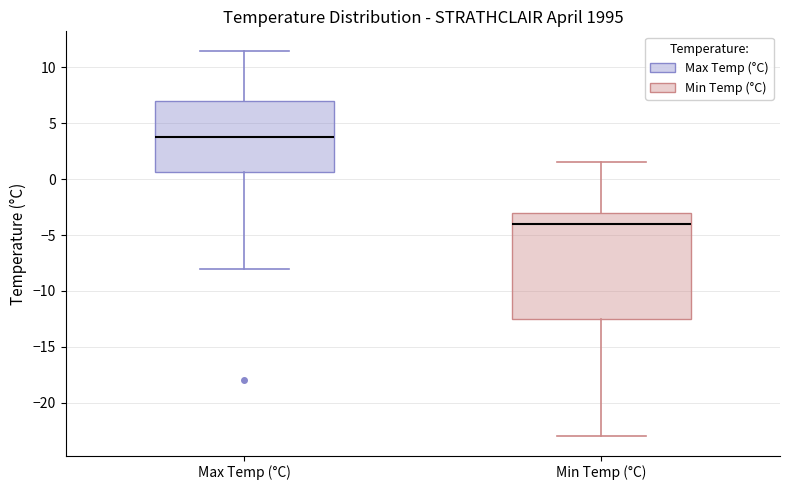

Reading left to right, read every box against the y-axis: the position of its median line, the range the box covers, and the ends of its whiskers. The values are not printed on the chart, so give them approximately, as read against the axis.

Max Temp (°C): median 4.0, box 0.5 to 7.0, whiskers -8.0 to 11.5
Min Temp (°C): median -4.0, box -12.5 to -3.0, whiskers -23.0 to 1.5